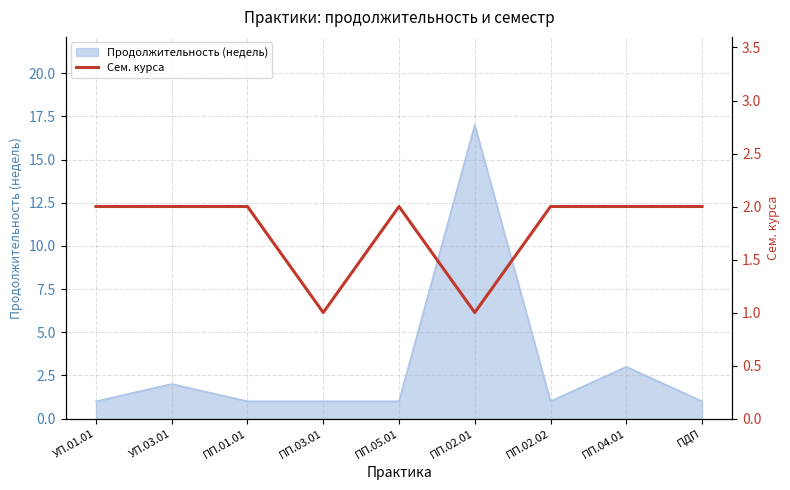

The value of Продолжительность (недель) at ПДП is 1. True or false?

True